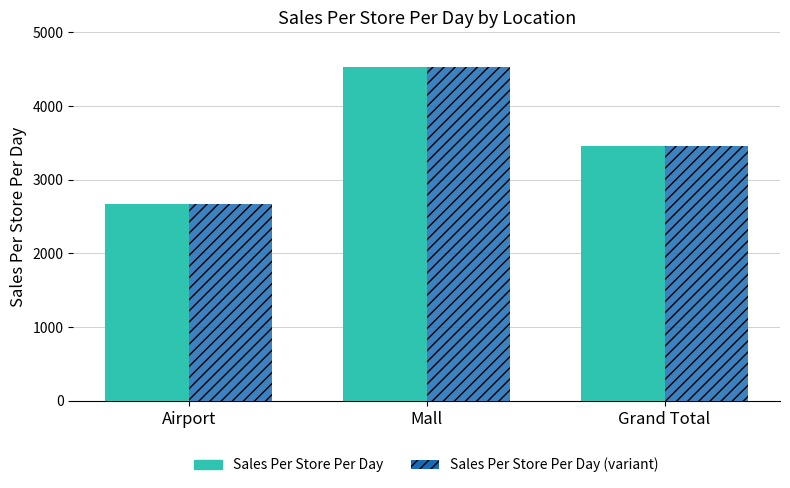

What is the total value across all series at Airport?

5330.3